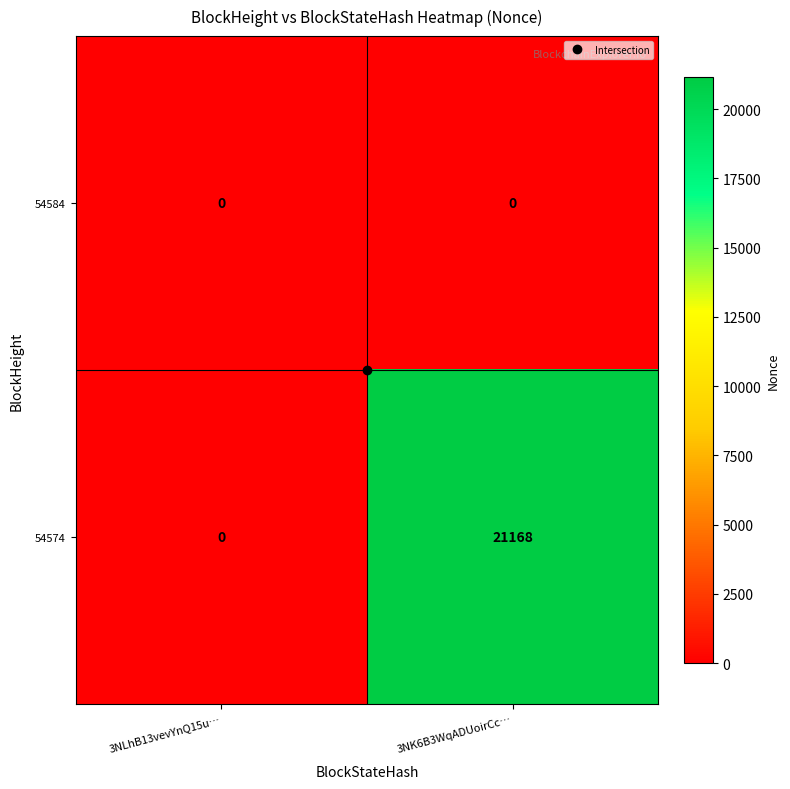

The 54574 series shows 0 at 3NLhB13vevYnQ15u…. True or false?

True